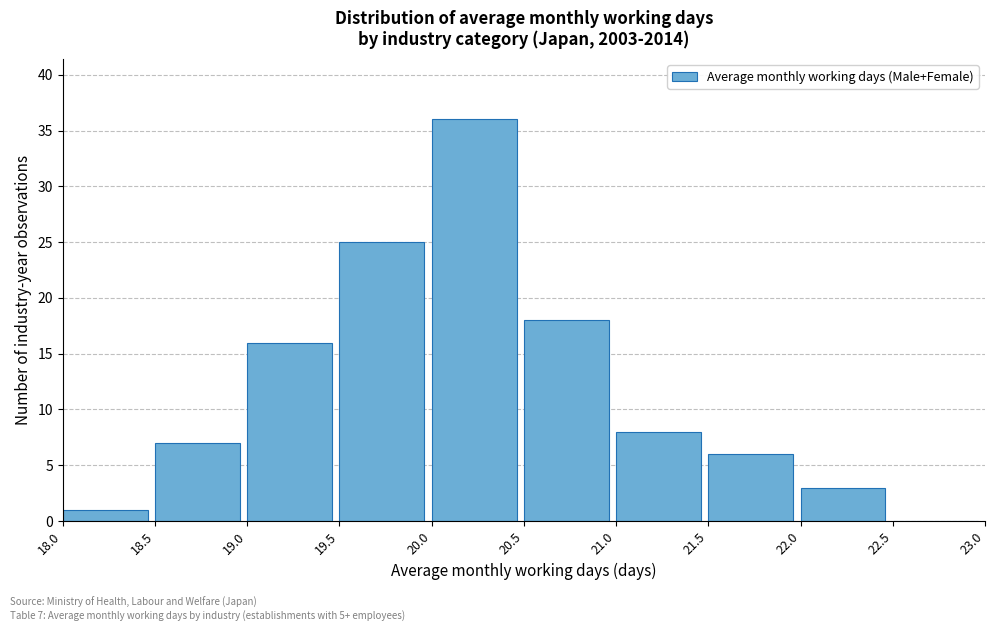

Over which range of the x-axis is the bar tallest?

20.0 to 20.5